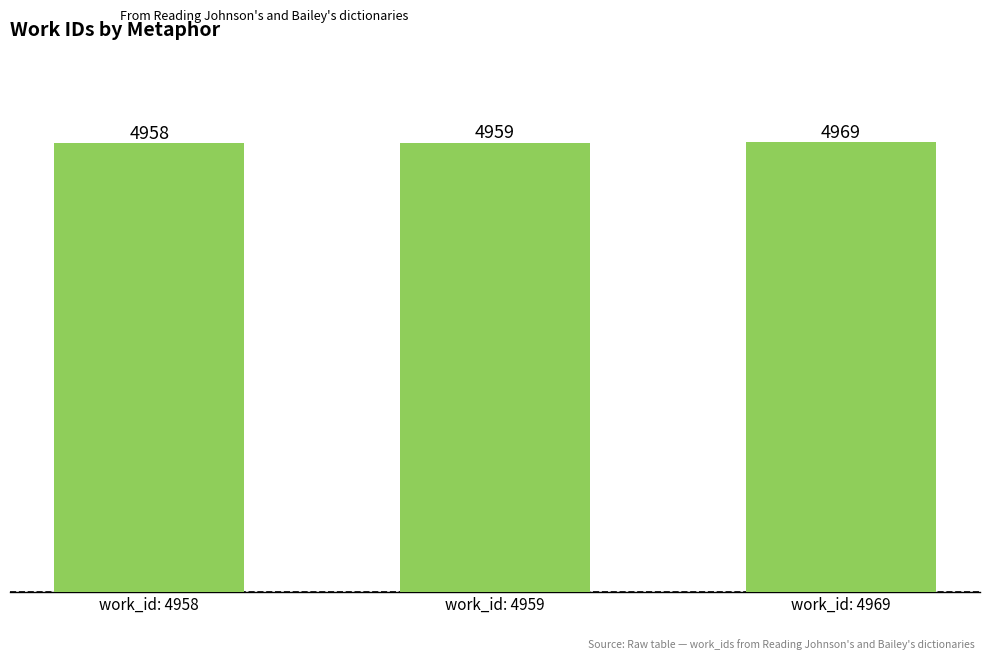

List the labels in order of value, smallest first.

work_id: 4958, work_id: 4959, work_id: 4969